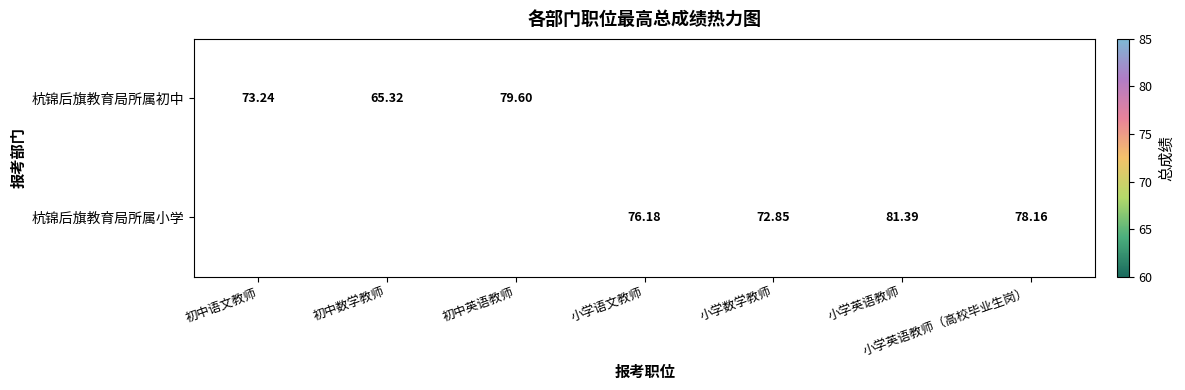

What is the sum of the 杭锦后旗教育局所属小学 values at 小学数学教师 and 初中英语教师?

72.8